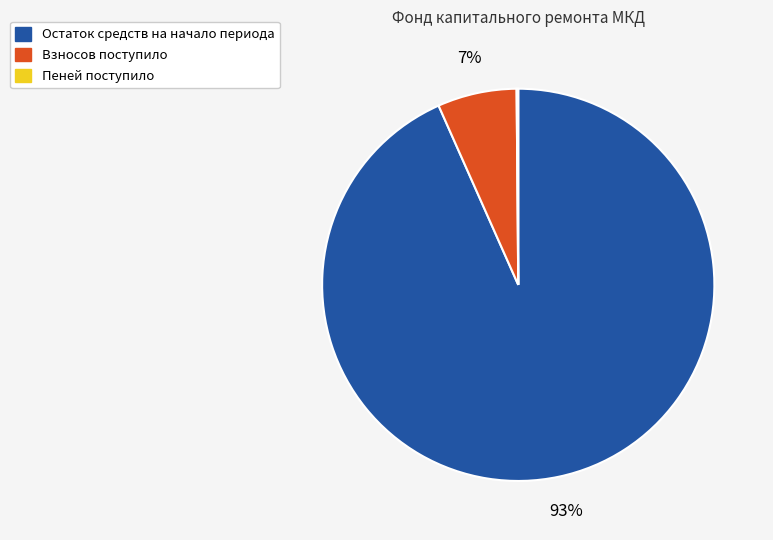

The Остаток средств на начало периода slice represents 93% of the pie. True or false?

True